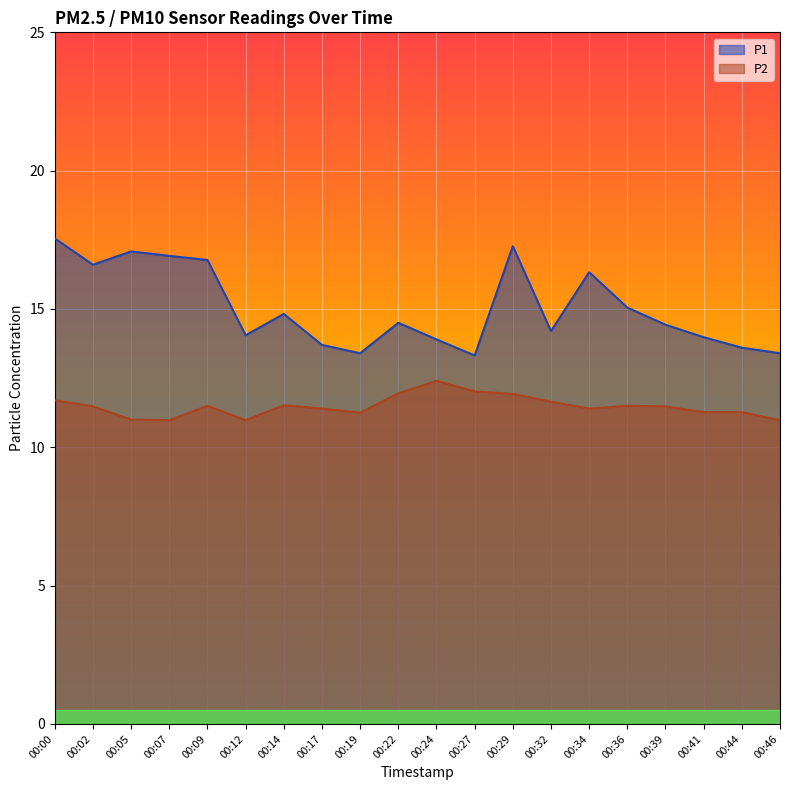

What is the value of the P1 point at the 10th from the left?

14.5